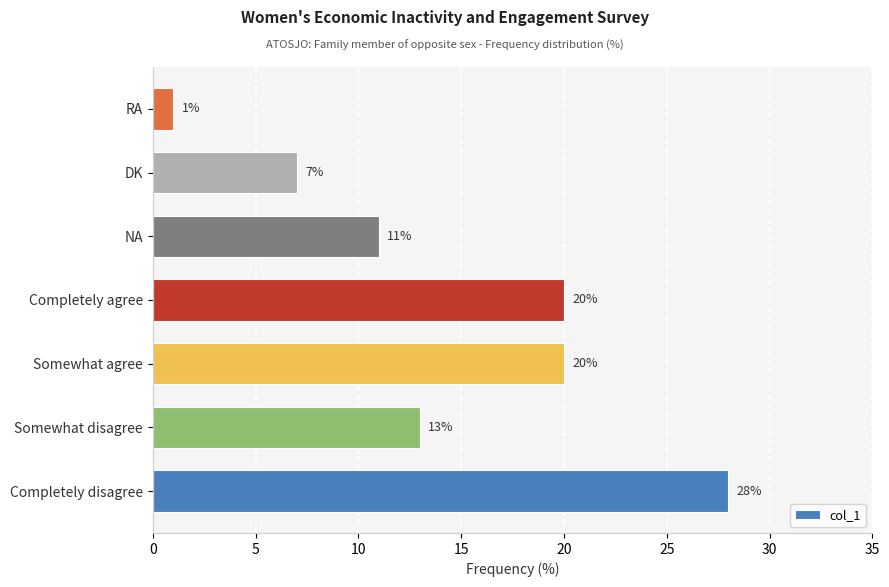

The chart shows a value of 20 at Somewhat agree. True or false?

True